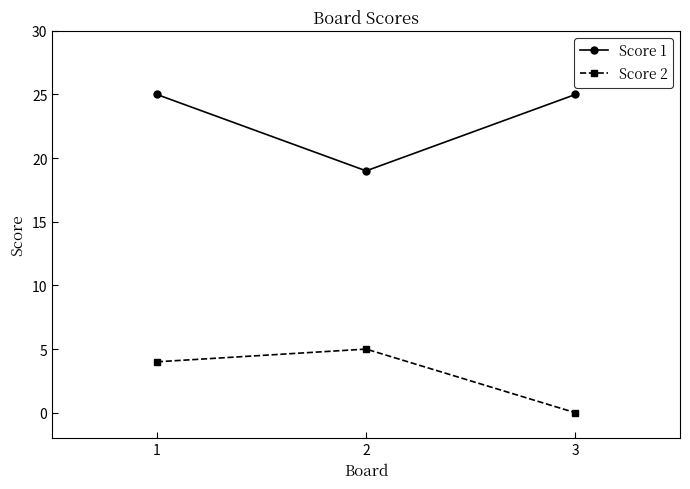

Which series has the widest spread of values?

Score 1